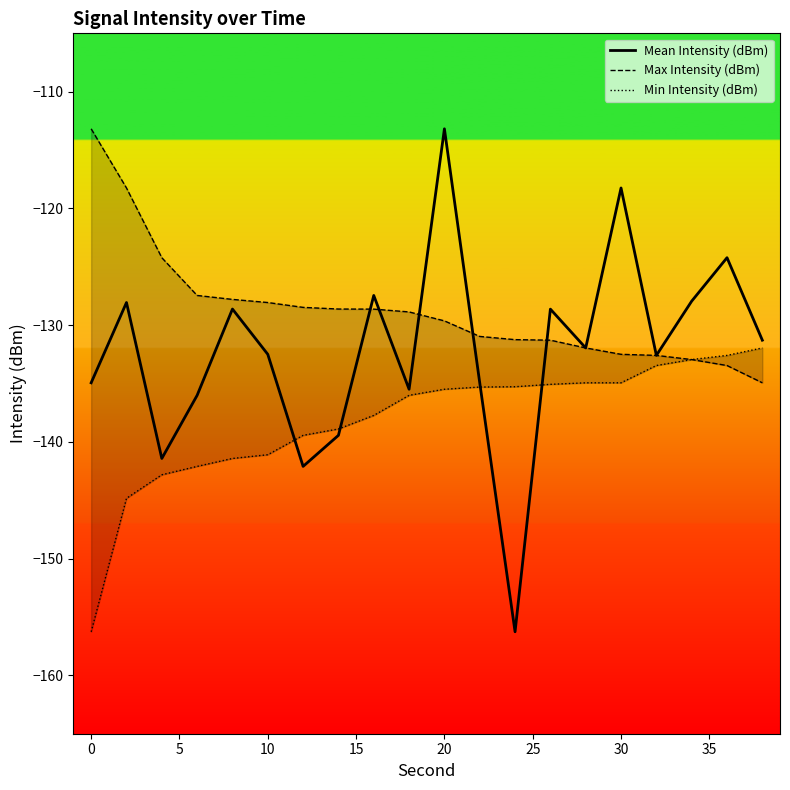

Is it true that Mean Intensity (dBm) equals -75.9 at 0?

False